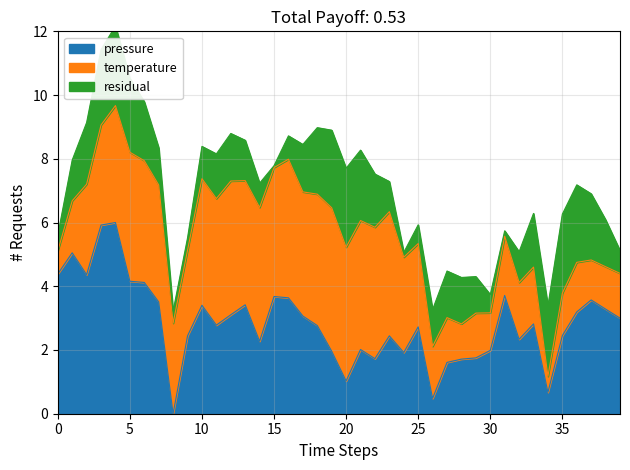

True or false: pressure has a value of 2.0 at 30.

True